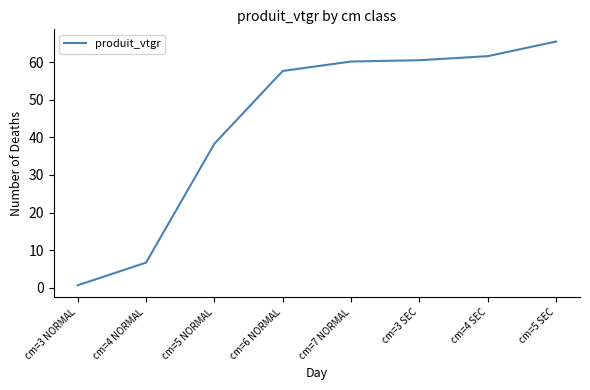

What position from the right is cm=3 SEC?

3